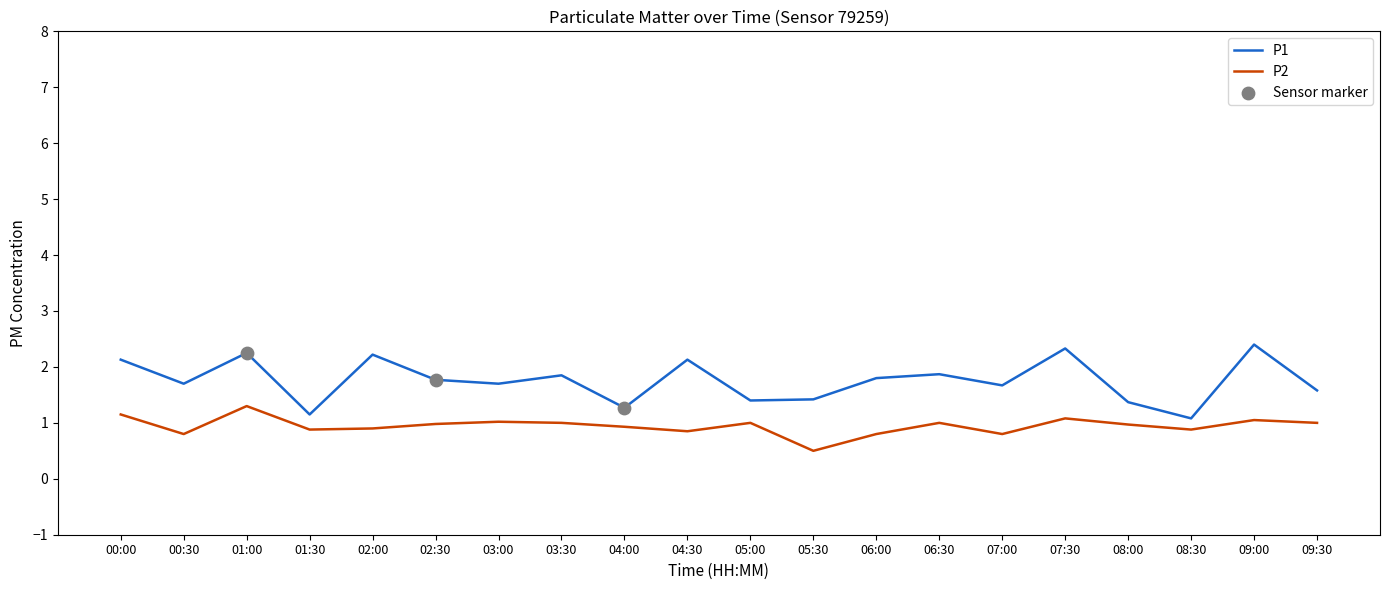

What is the total value across all series at 04:30?

3.0